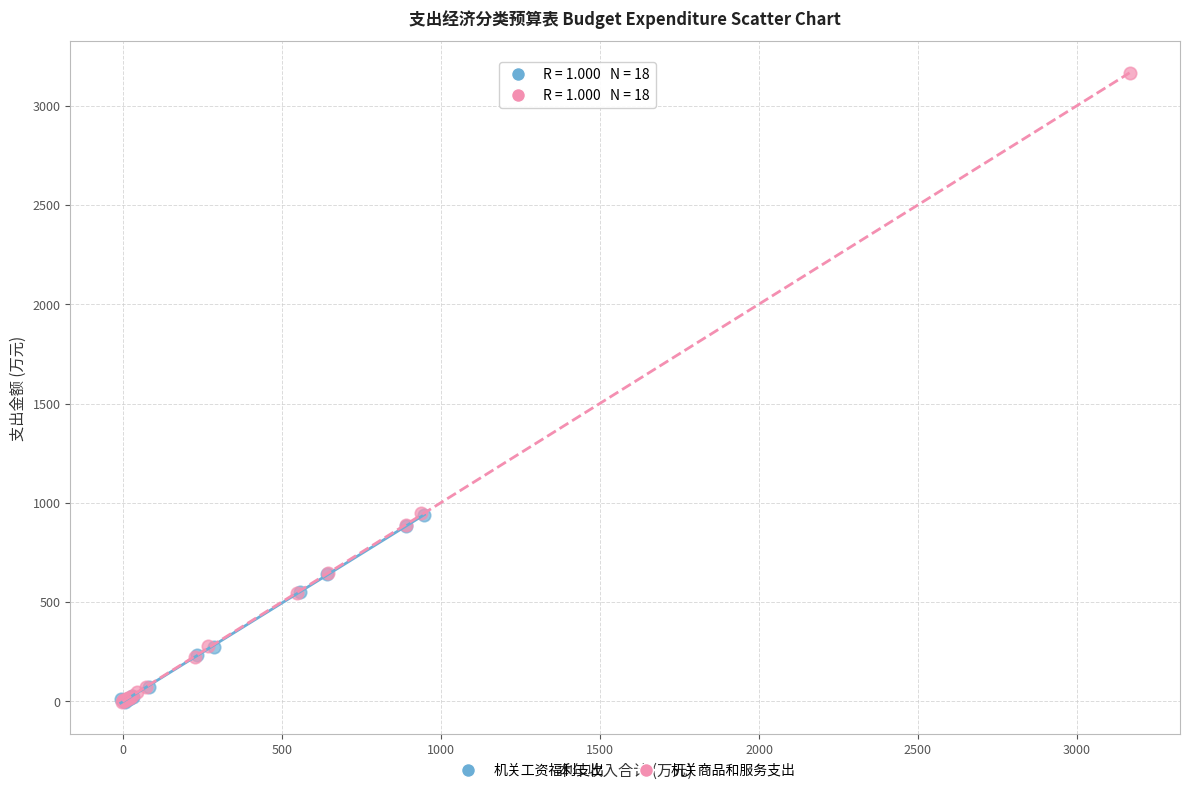

Which series contains the highest Y value?

机关商品和服务支出